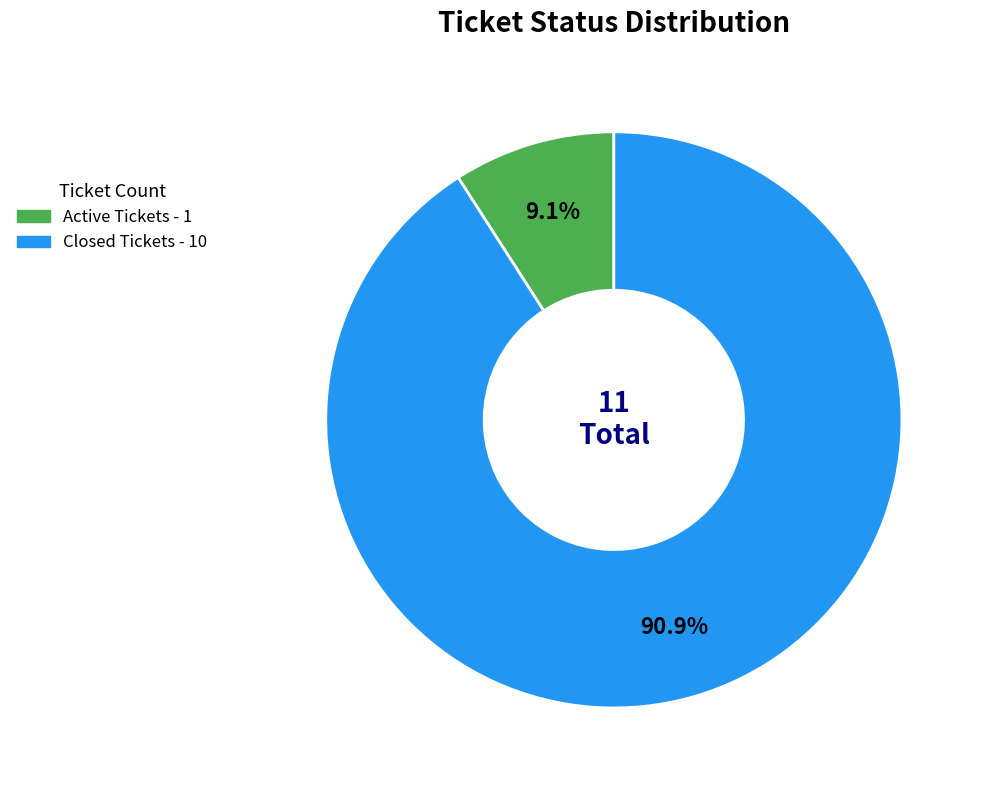

The Active Tickets slice represents 9% of the pie. True or false?

True